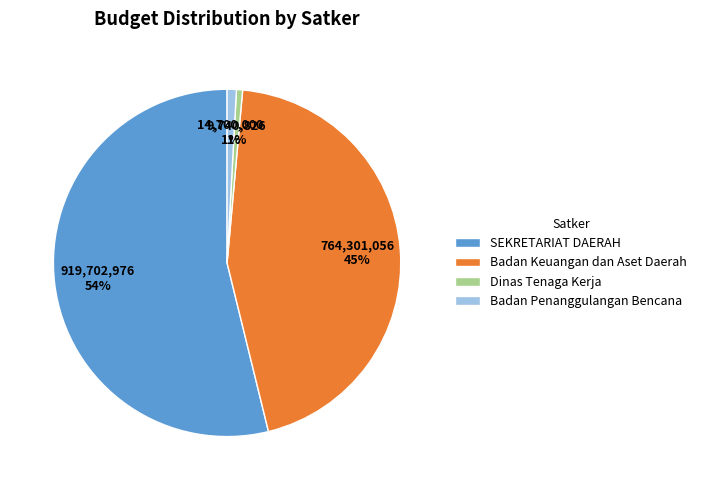

The Dinas Tenaga Kerja slice represents 1% of the pie. True or false?

True